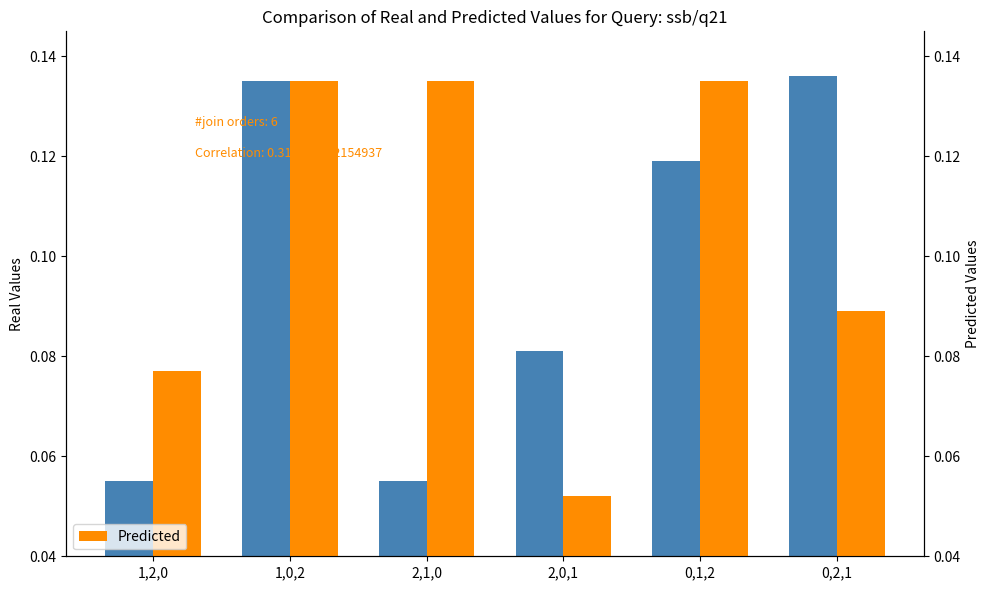

What is the difference between the second highest and second lowest values in the Predicted series?

0.1